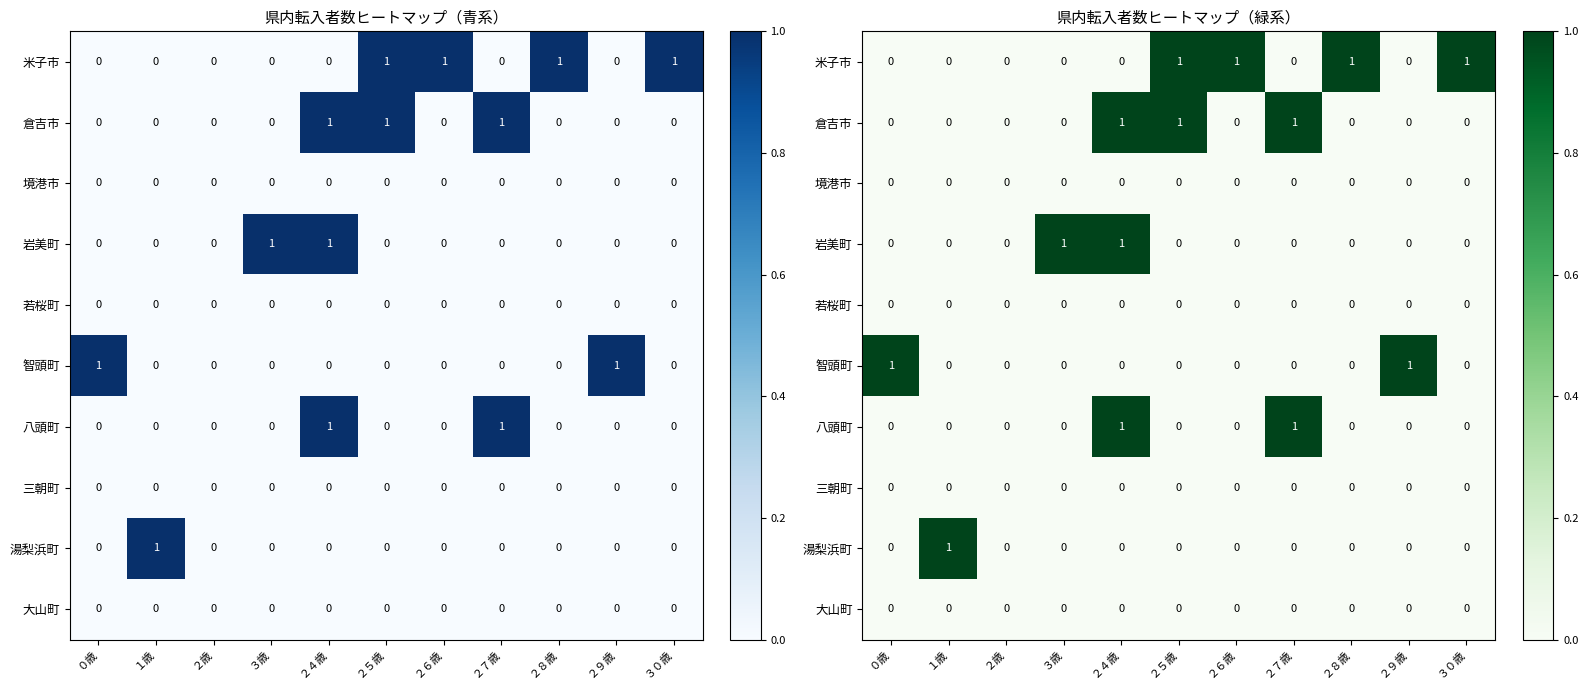

What is the total value across all series at ２７歳?

2